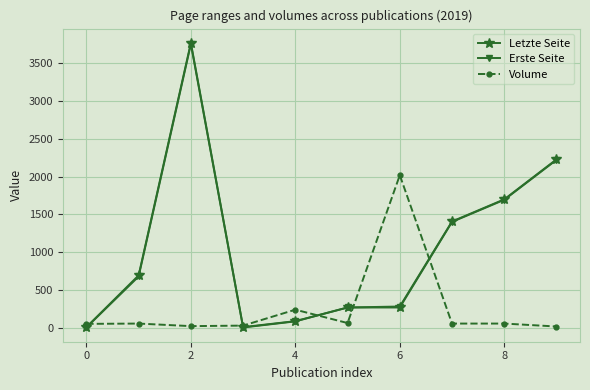

What is the highest value of the Erste Seite series?

3757